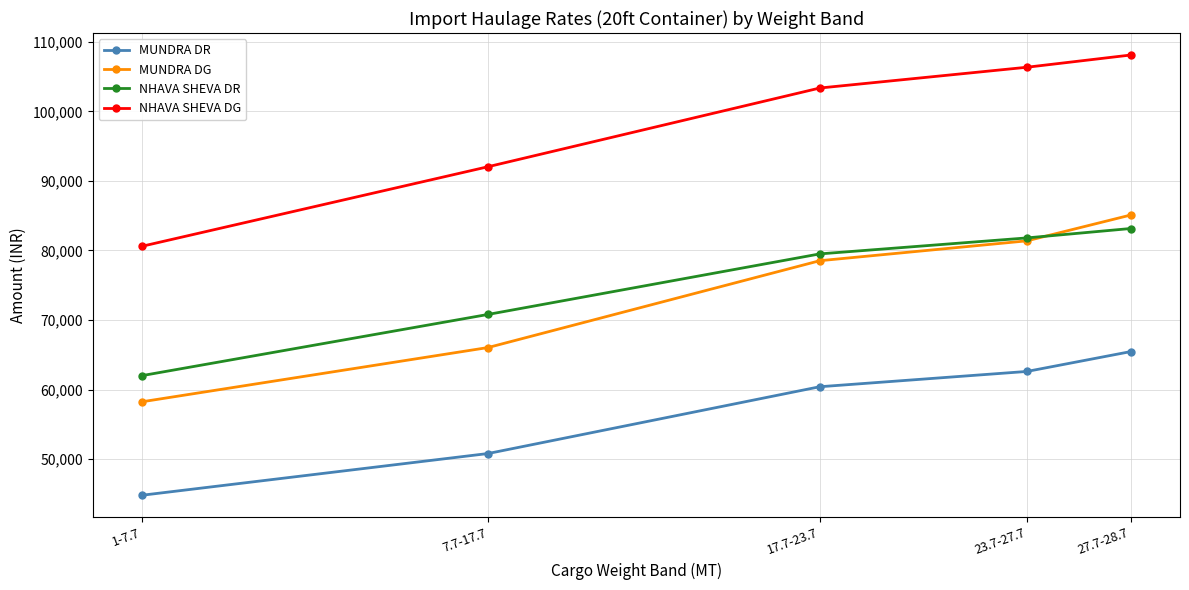

Rank the categories by MUNDRA DR value from lowest to highest.

1-7.7, 7.7-17.7, 17.7-23.7, 23.7-27.7, 27.7-28.7